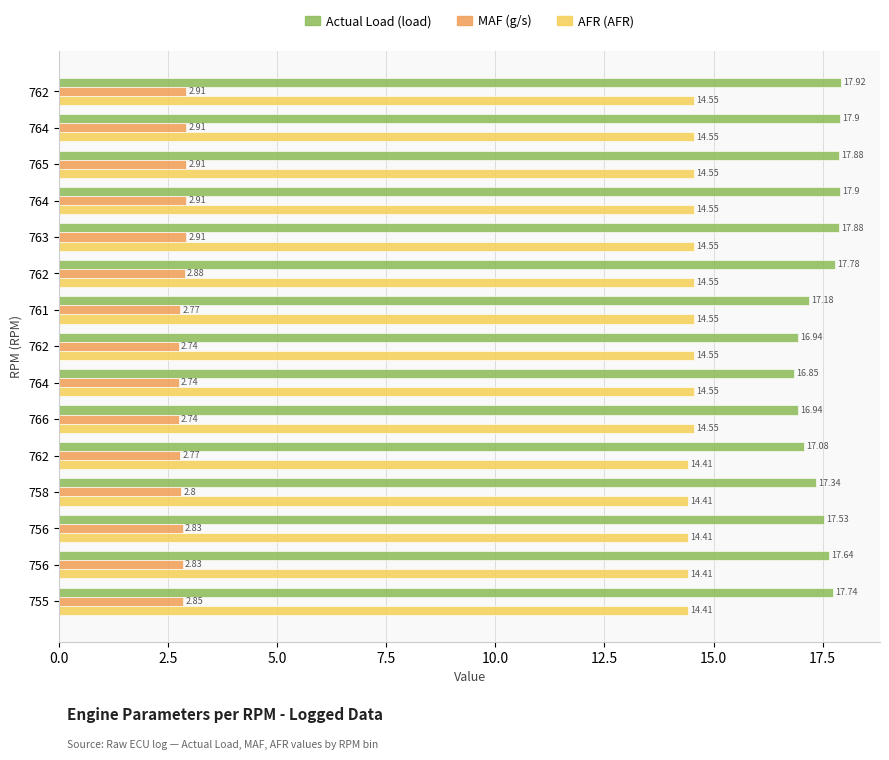

How many categories are shown in the chart?

15